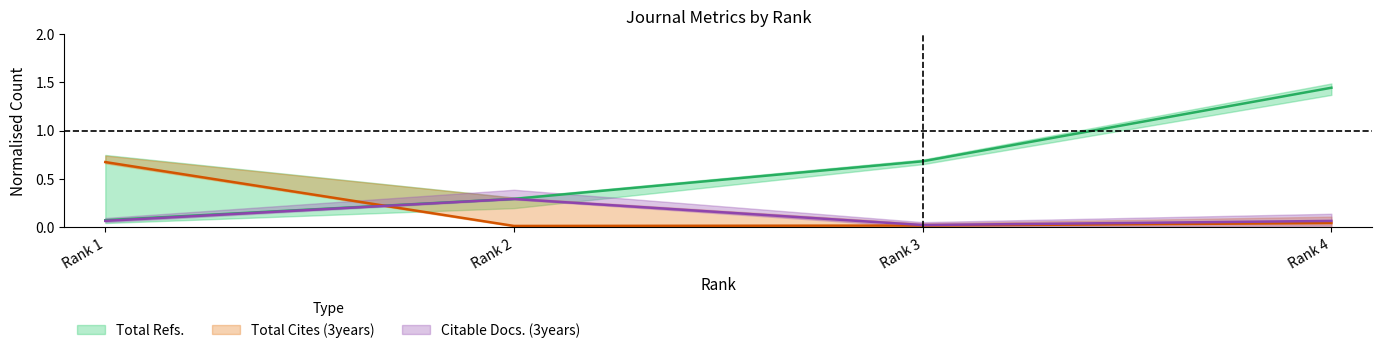

Rank the series at Rank 4 from lowest to highest value.

Total Cites (3years), Citable Docs. (3years), Total Refs.